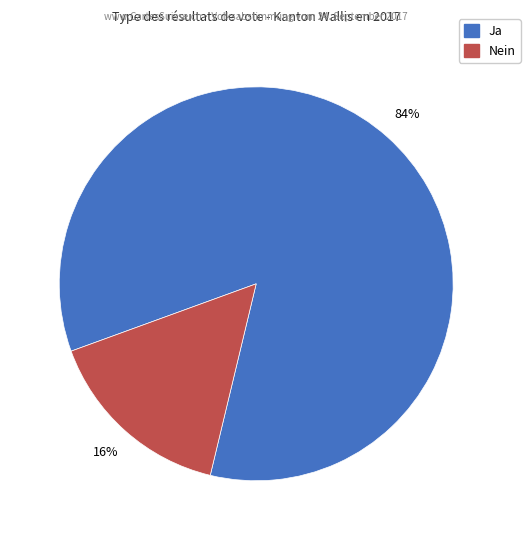

To the nearest percent, what is the combined percentage of Nein and Ja?

100%